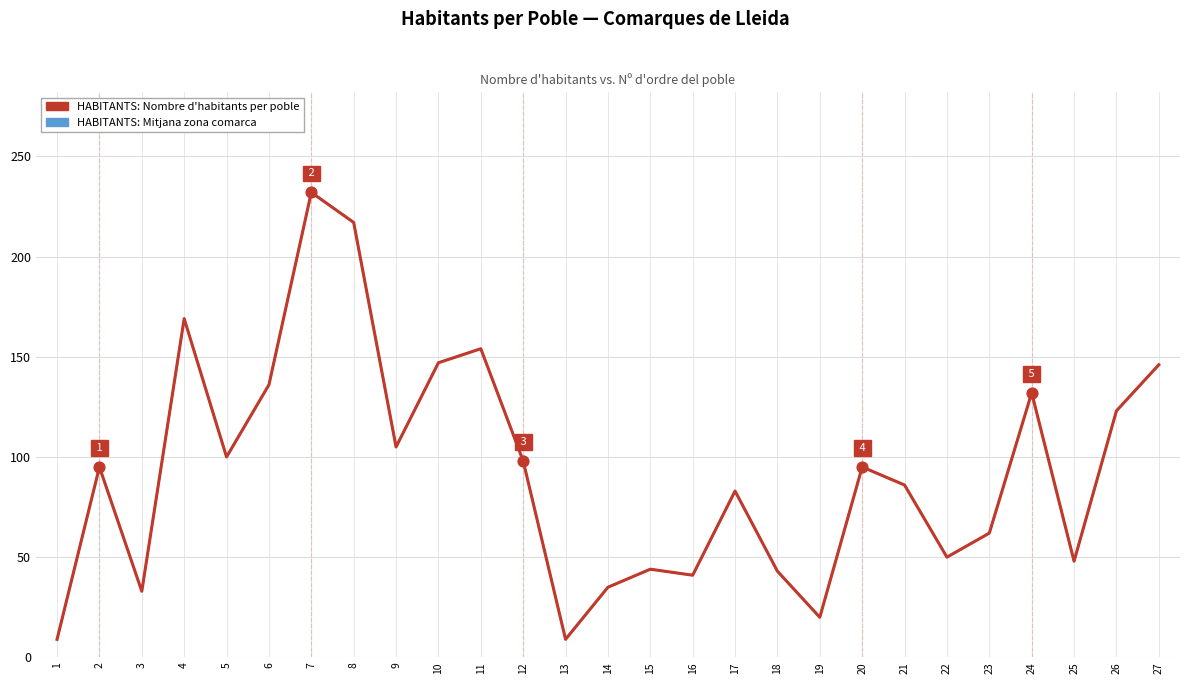

Is this an area chart (filled region under the line)?

No